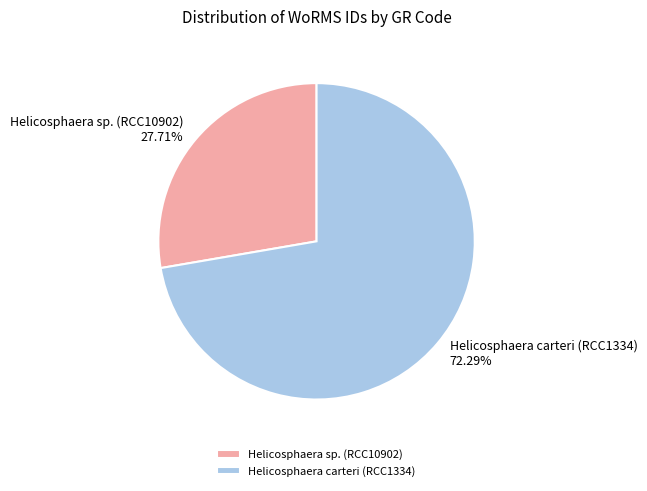

Rank the categories by value from highest to lowest.

Helicosphaera carteri (RCC1334), Helicosphaera sp. (RCC10902)